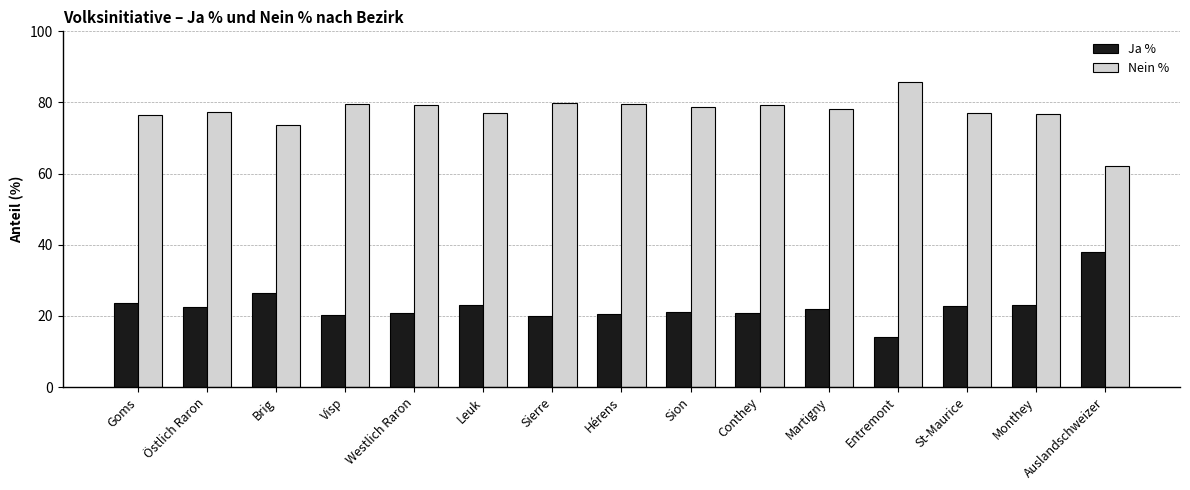

How many categories are shown in the chart?

15